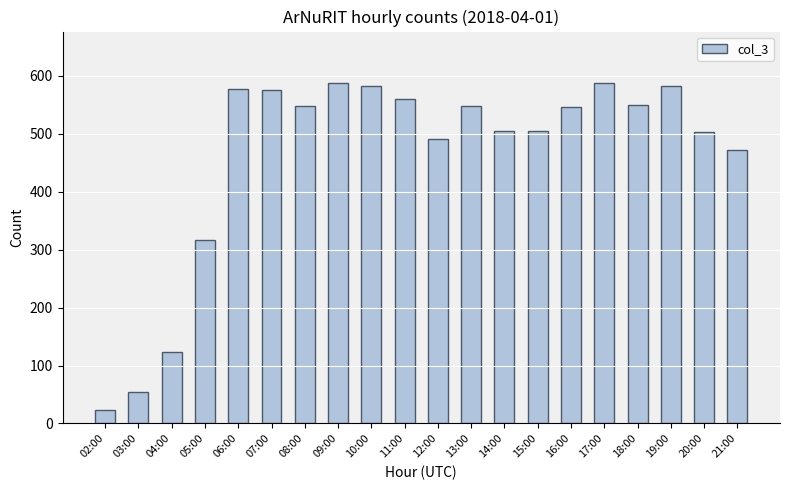

What is the smallest value displayed?

24